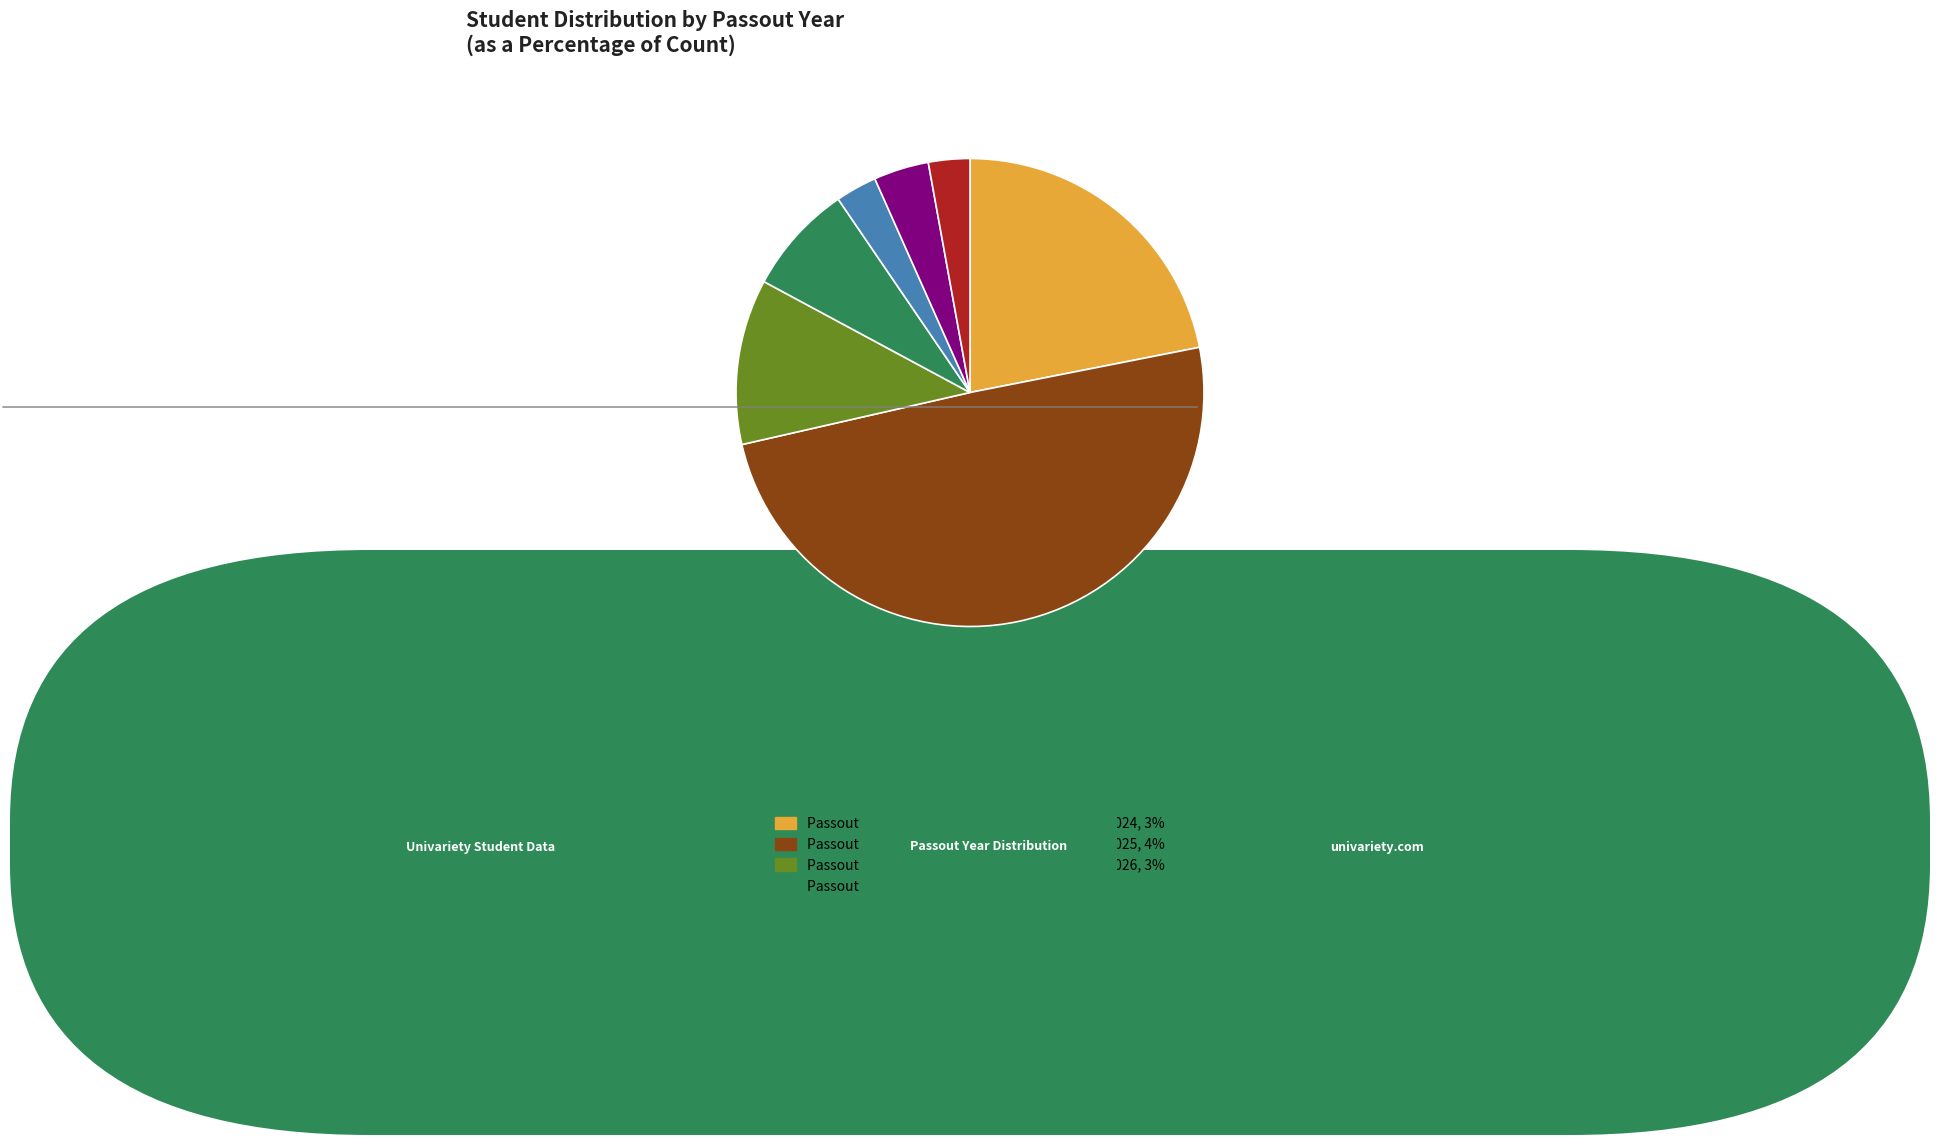

Rank the categories by value from lowest to highest.

2020, 2021, 2022, 2023, 2024, 2025, 2026